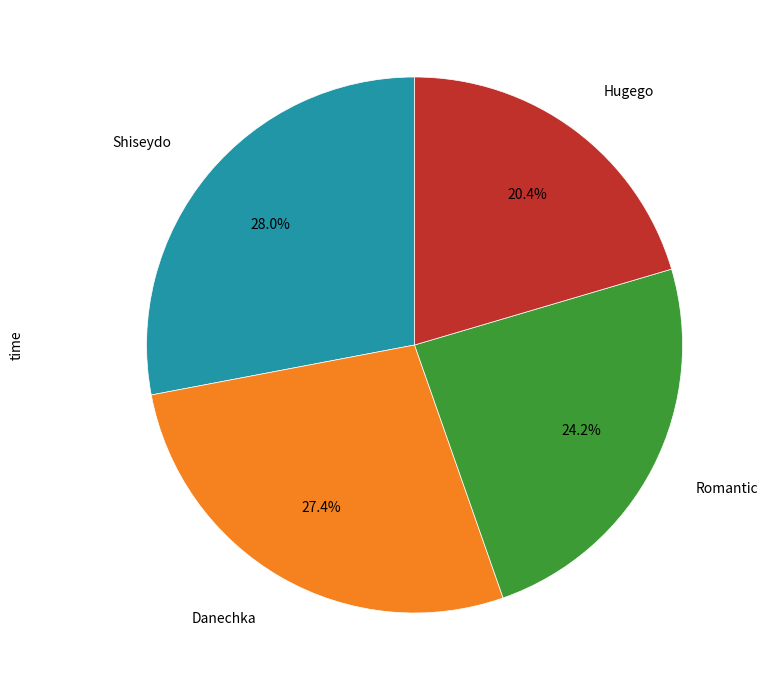

To the nearest percent, what percentage of the pie is Danechka?

27%